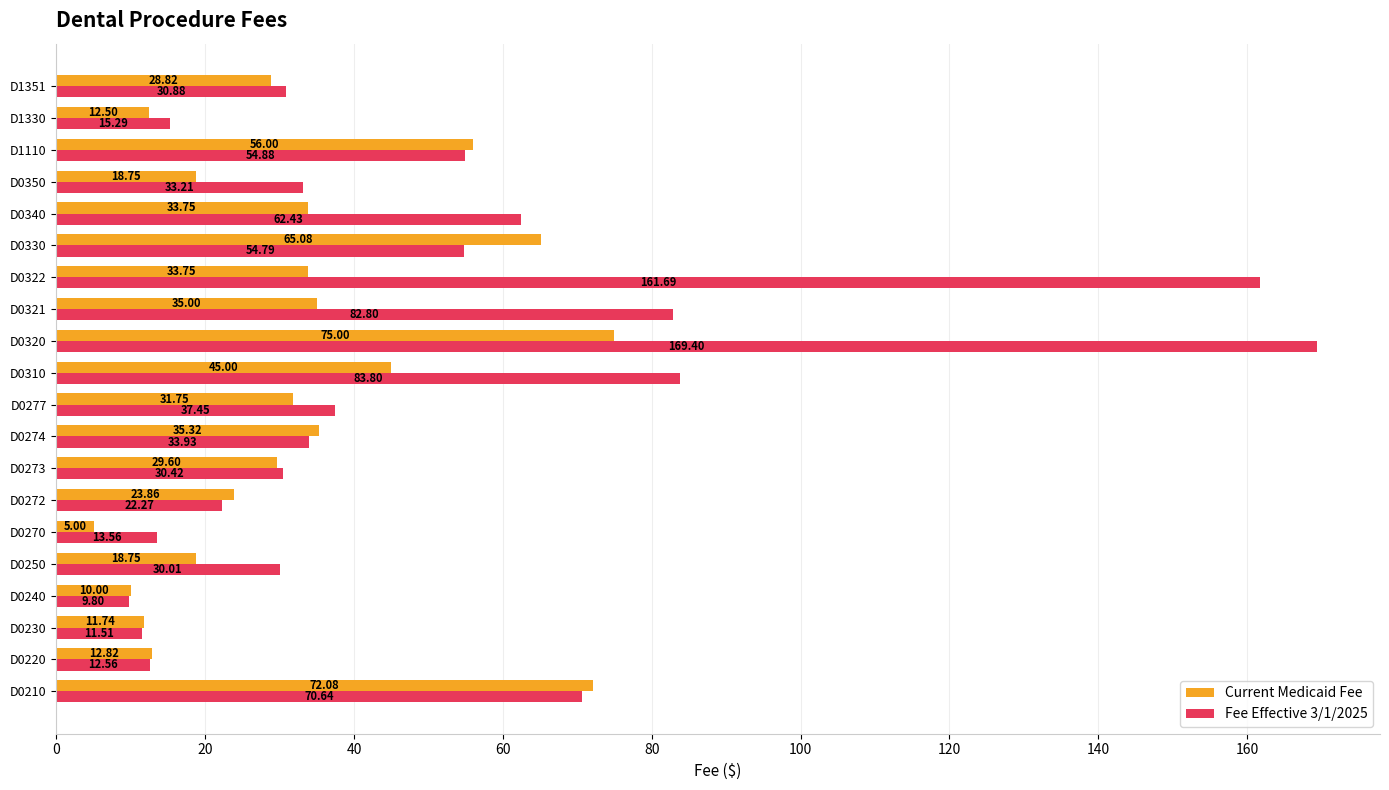

List the series in order of their peak value, highest first.

Fee Effective 3/1/2025, Current Medicaid Fee